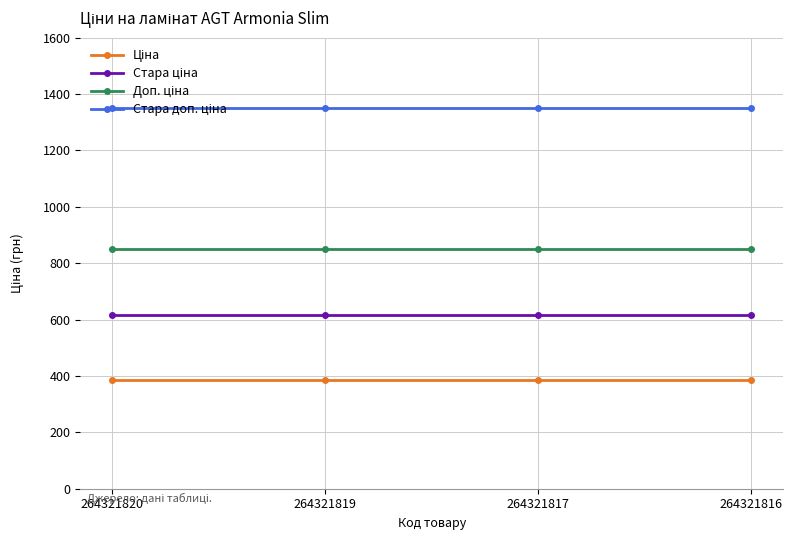

What is the maximum value shown in the chart?

1349.8